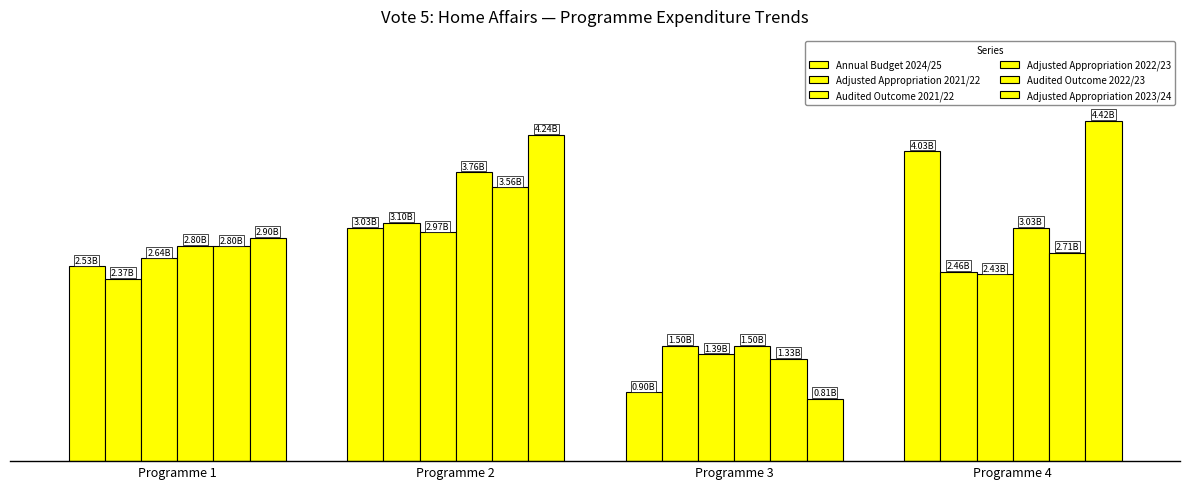

The value of Audited Outcome 2022/23 at Programme 1 is 3843.3. True or false?

False